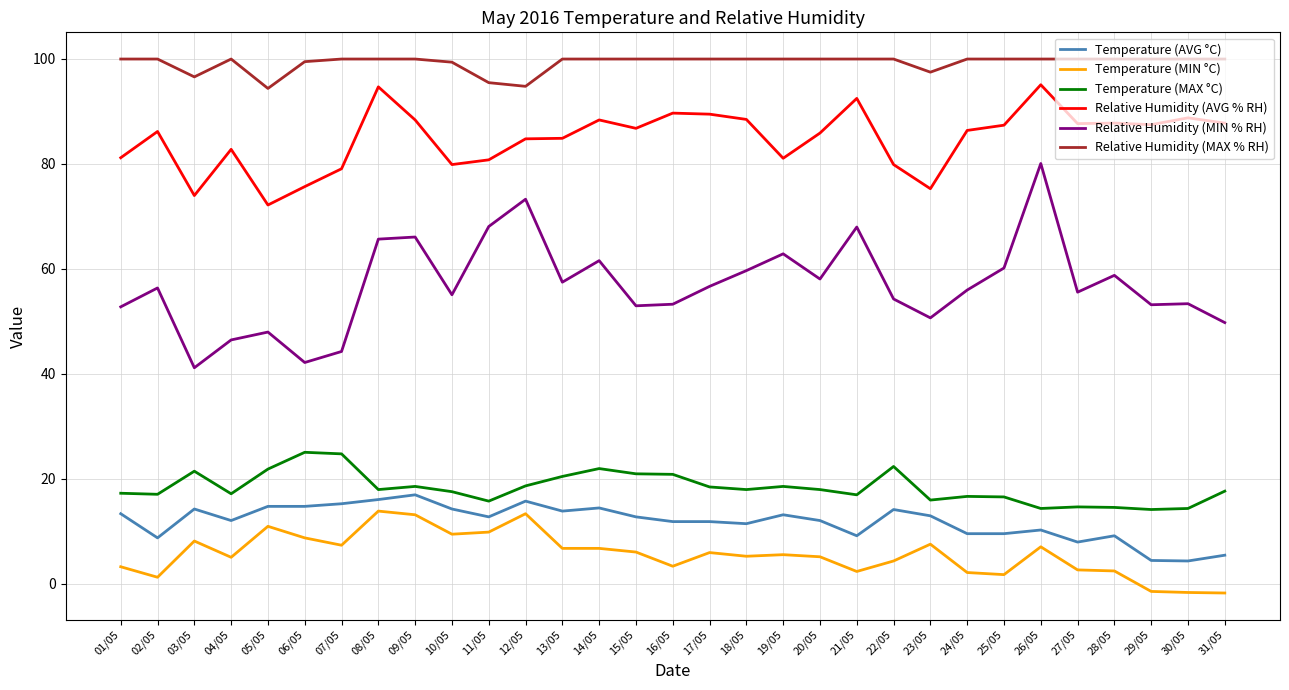

At how many categories does at least one series exceed 37?

31